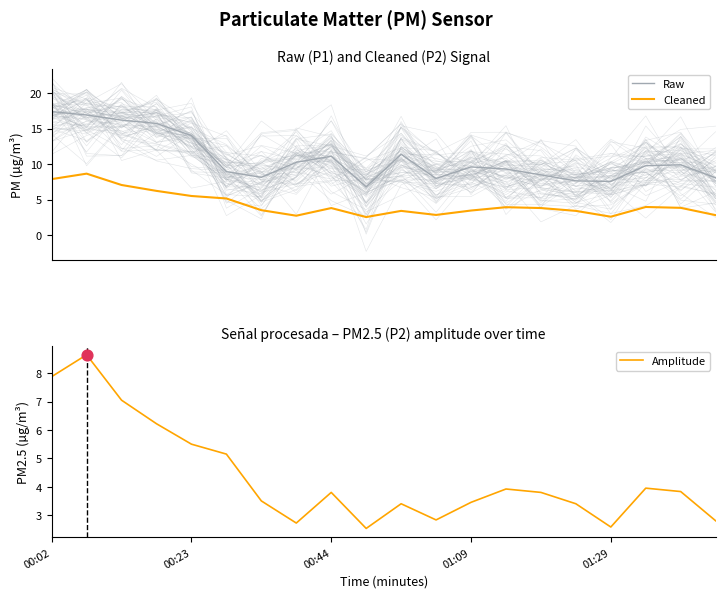

Which series has the largest Y range (max minus min)?

Raw